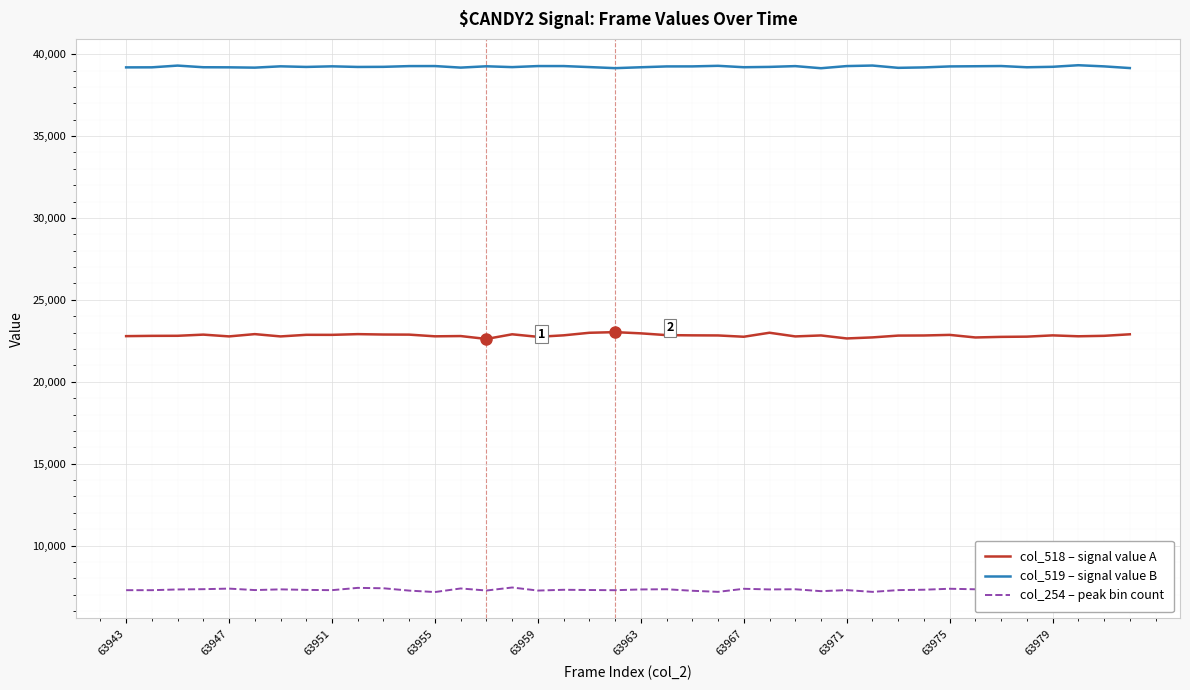

Which series has the largest total across all categories?

col_519 – signal value B